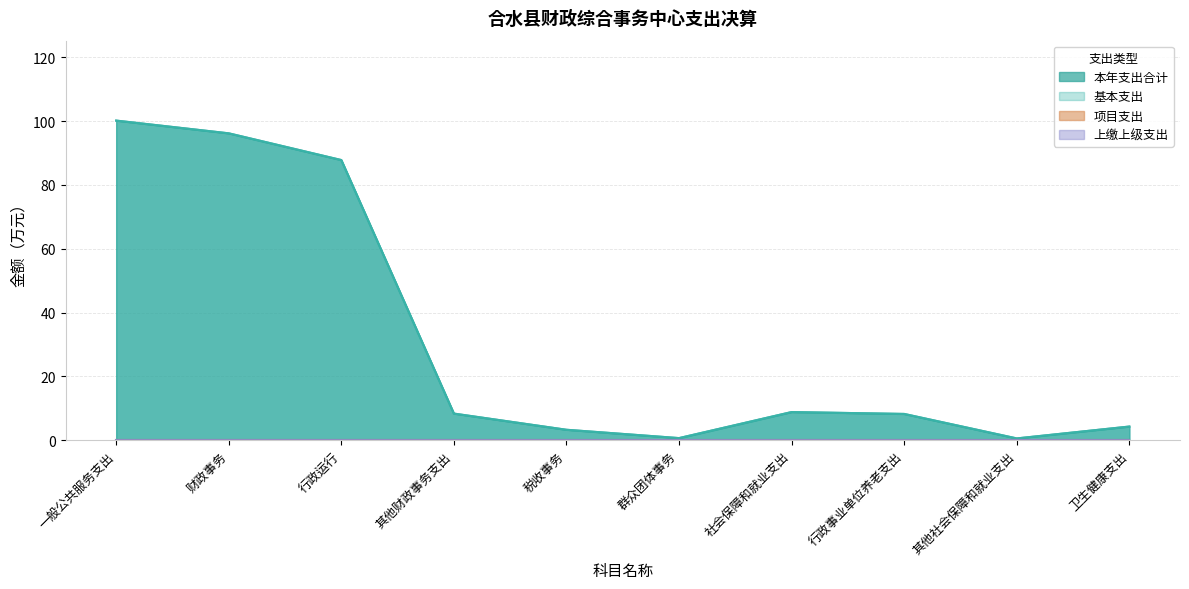

True or false: 本年支出合计 and 基本支出 intersect in this chart.

False